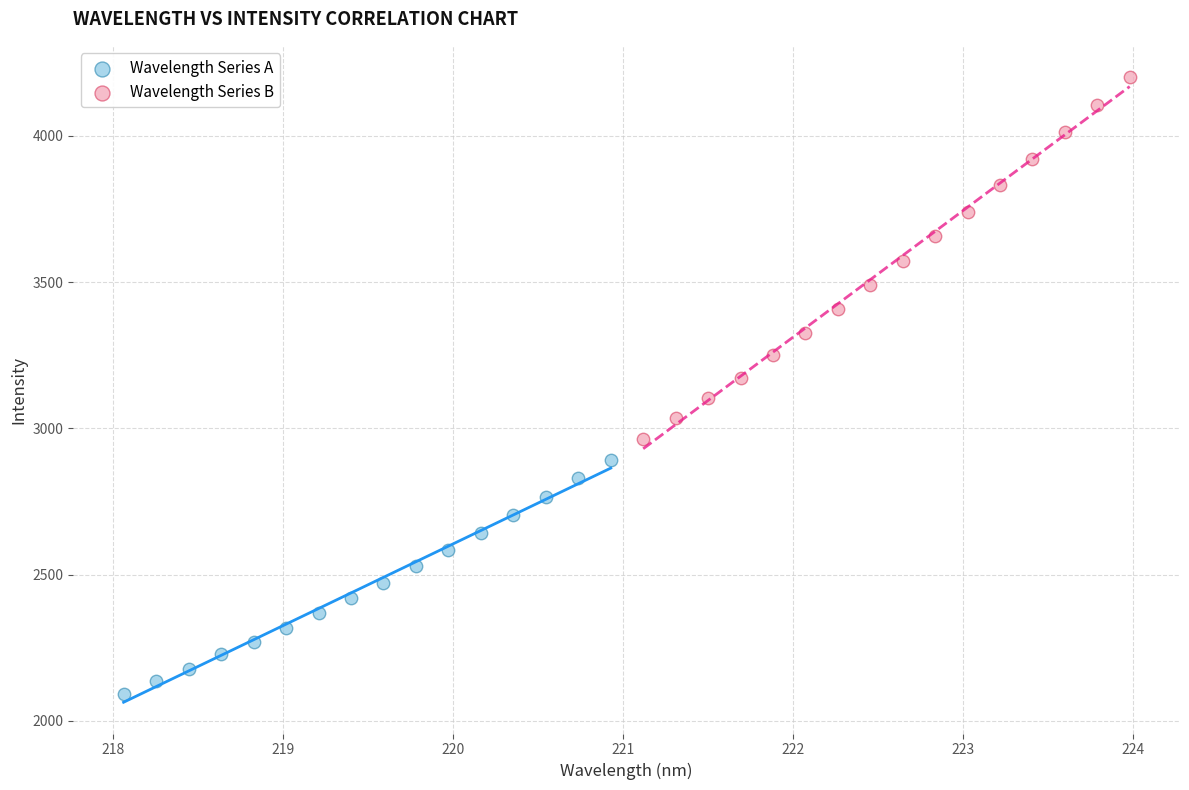

What are all the series names shown in the legend?

Wavelength Series A, Wavelength Series B